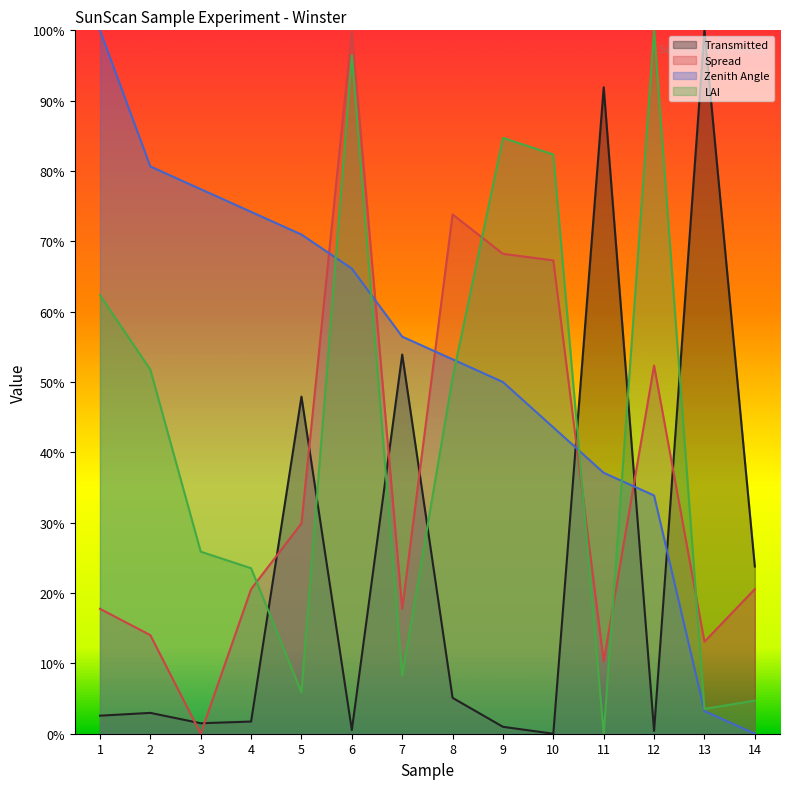

How many times do LAI and Zenith Angle cross each other?

5